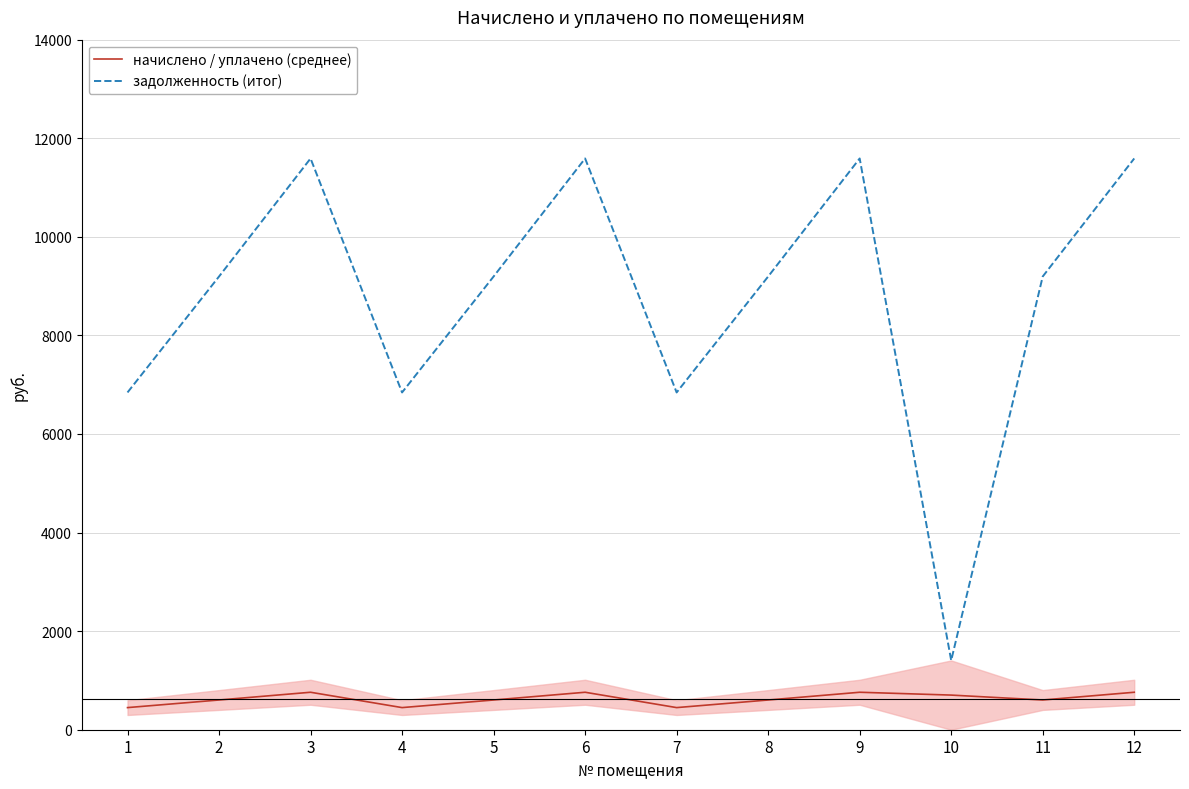

Reading left to right, transcribe all the data shown in this chart.

начислено / уплачено (среднее): 448.8	603.1	760.2	448.8	603.1	760.2	448.8	603.1	760.2	702.7	603.1	760.2
задолженность (итог): 6842.6	9194.7	11589.7	6842.6	9194.7	11589.7	6842.6	9194.7	11589.7	1405.3	9194.7	11589.7